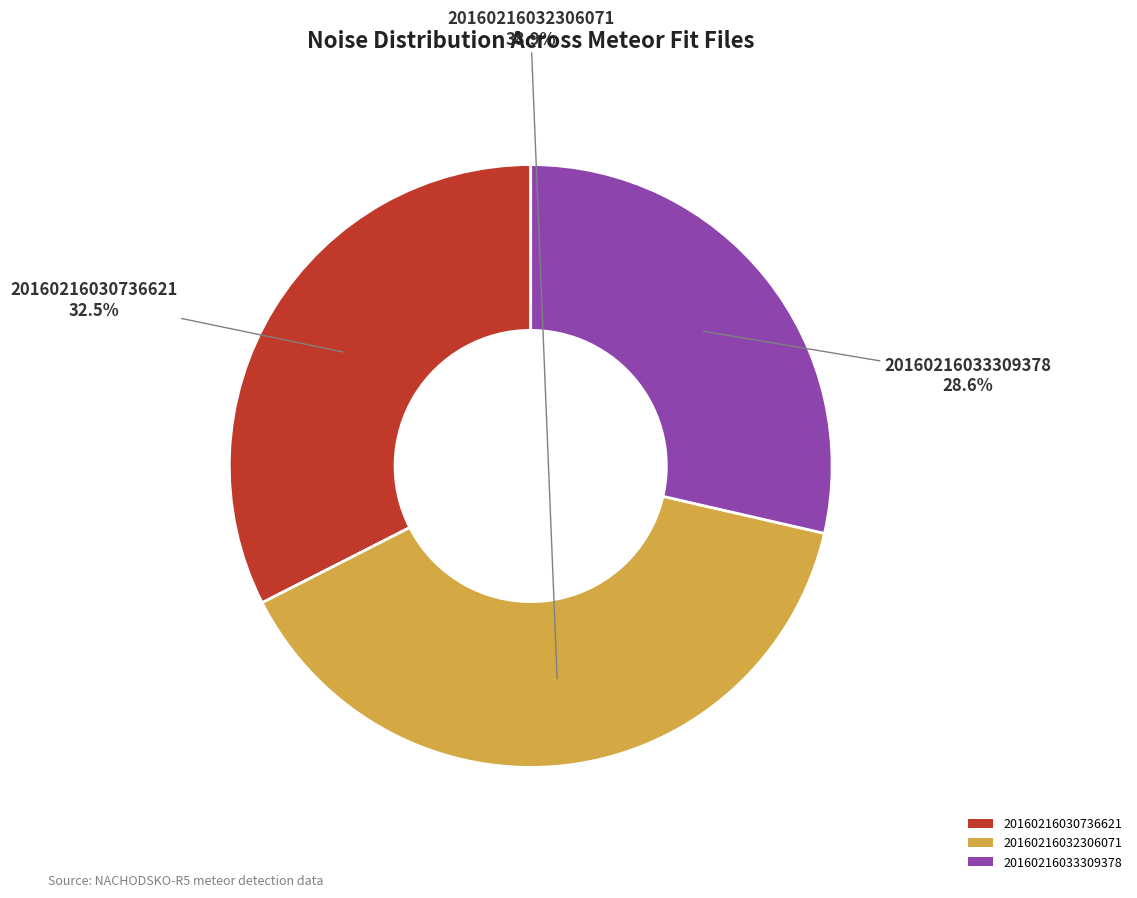

Combined, do 20160216030736621 and 20160216032306071 account for over 50%?

Yes